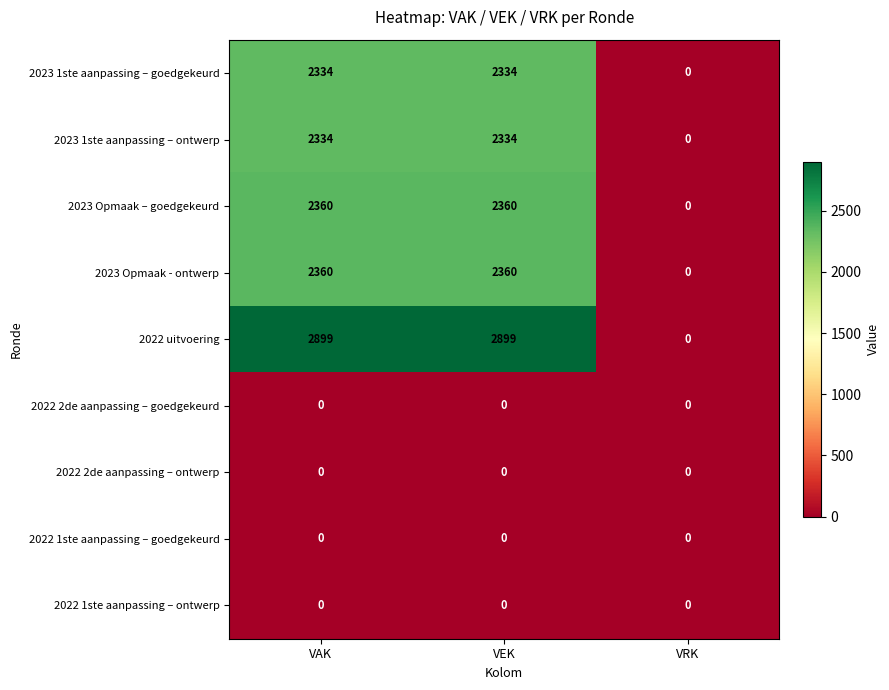

Which series has the largest total across all categories?

2022 uitvoering